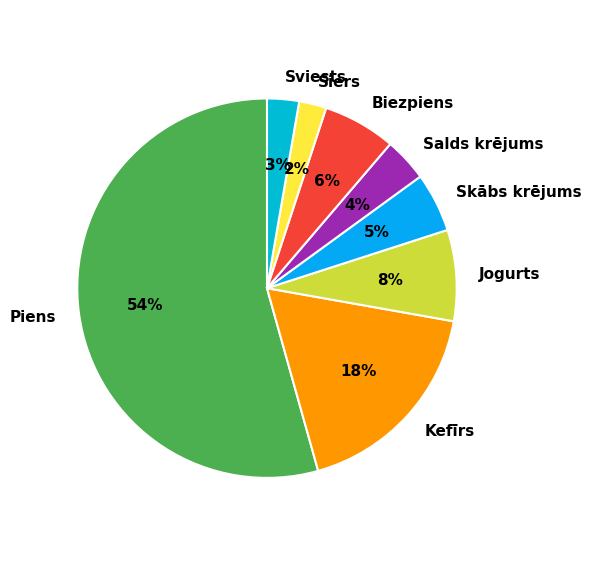

Which category accounts for the majority?

Piens